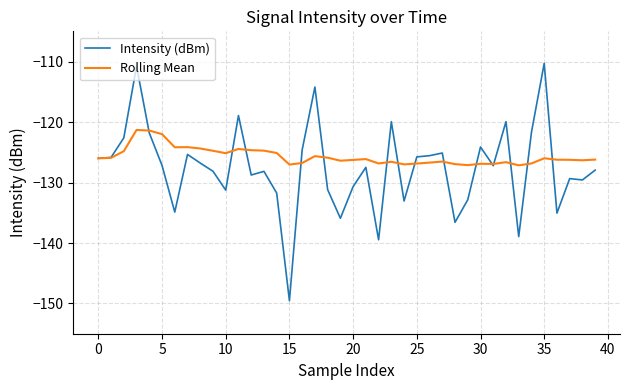

Which series has the widest spread of values?

Intensity (dBm)